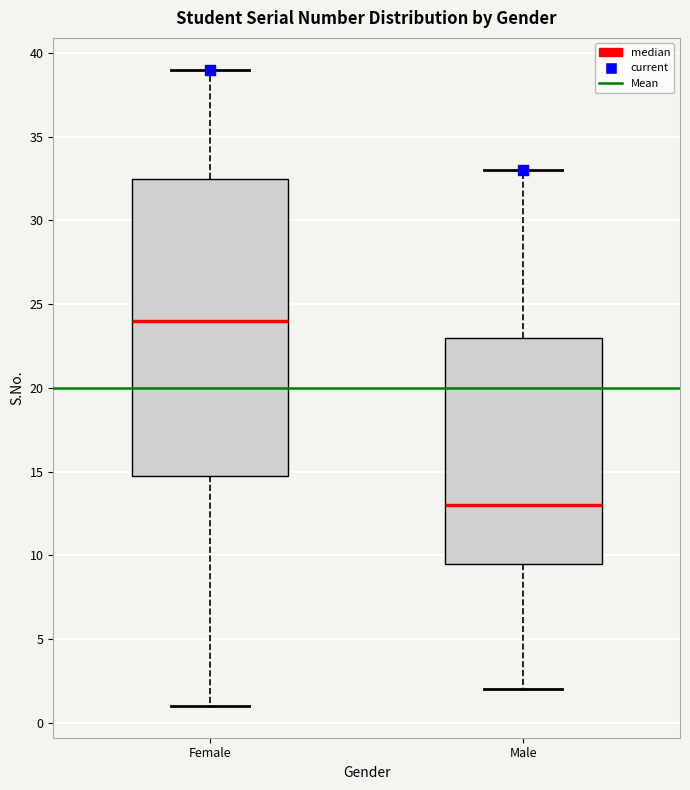

Which box is the tallest, from its lower edge to its upper edge?

Female